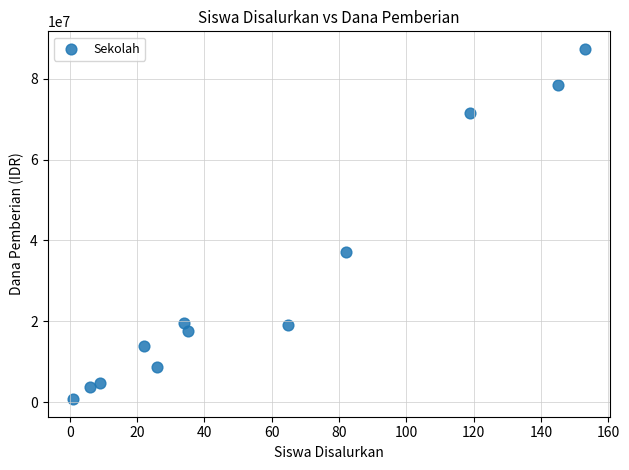

What is the range of Y values (max minus min)?

86625000